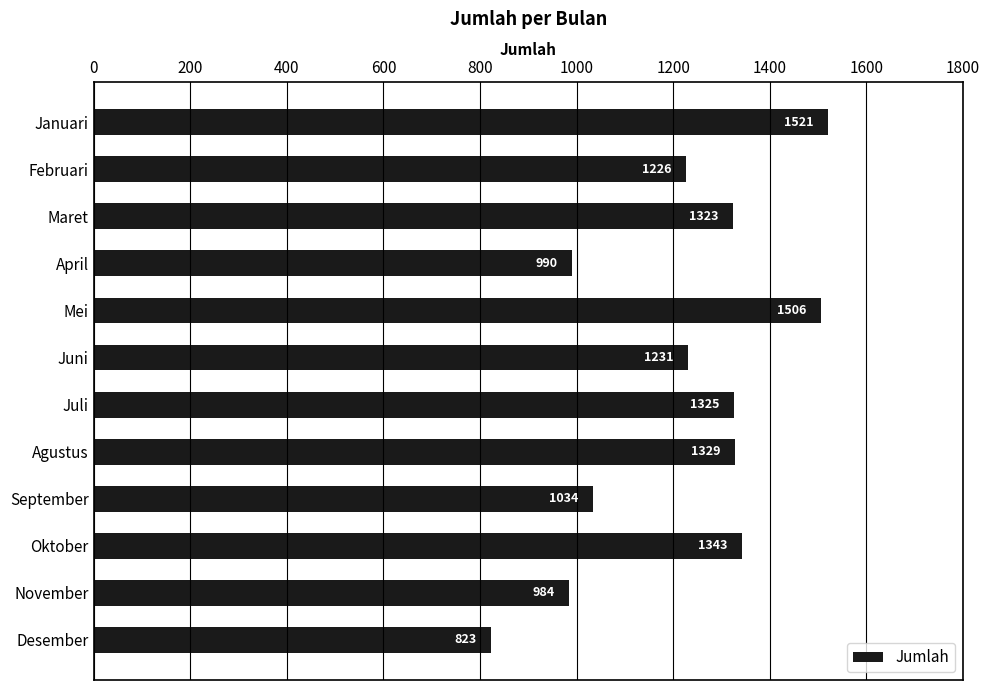

The value at Maret is 818. True or false?

False